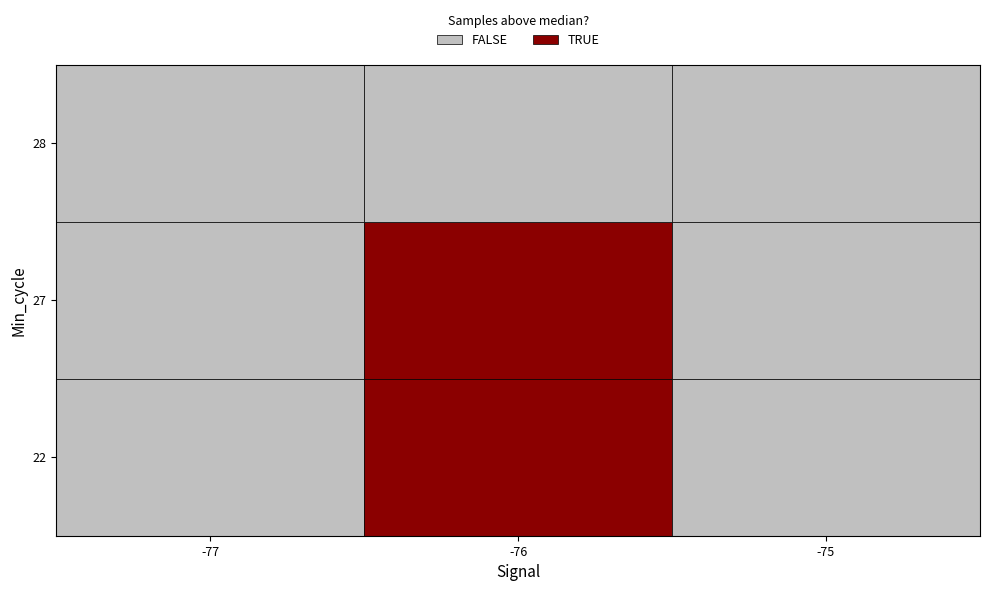

What is the highest value of the Min_cycle_values series?

28